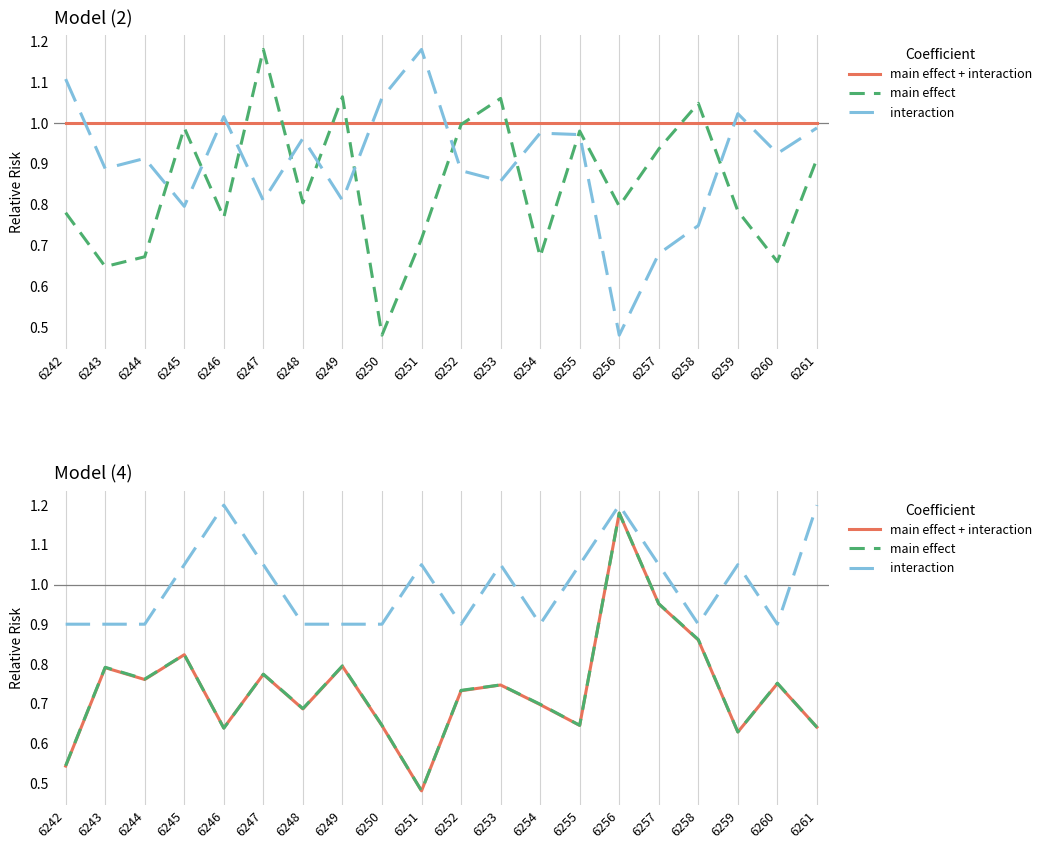

Where does the interaction series first go above 1?

6245